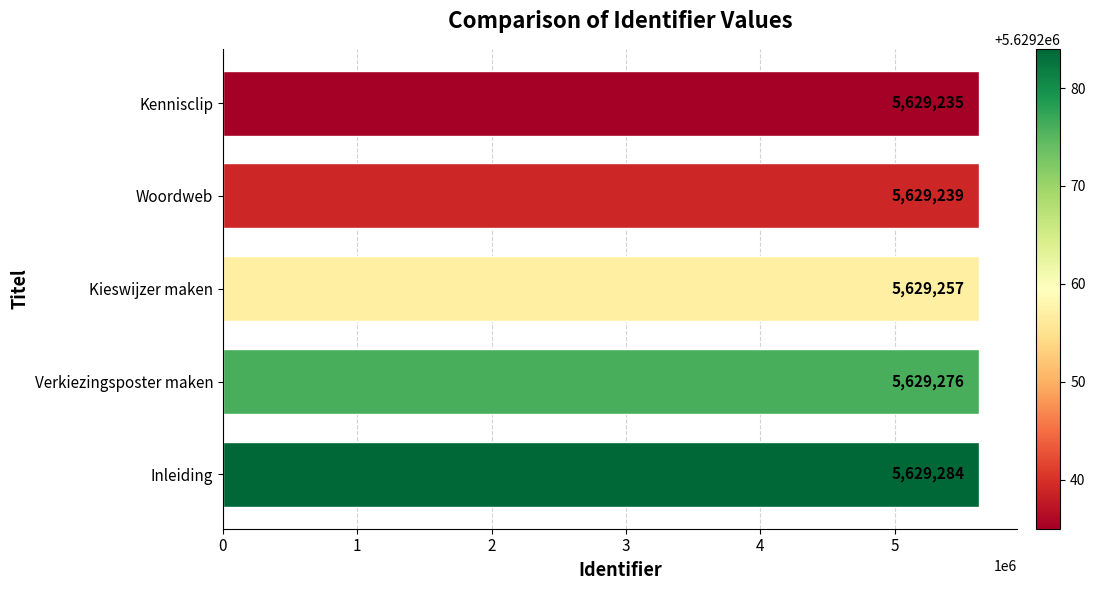

The chart shows a value of 5629284 at Inleiding. True or false?

True